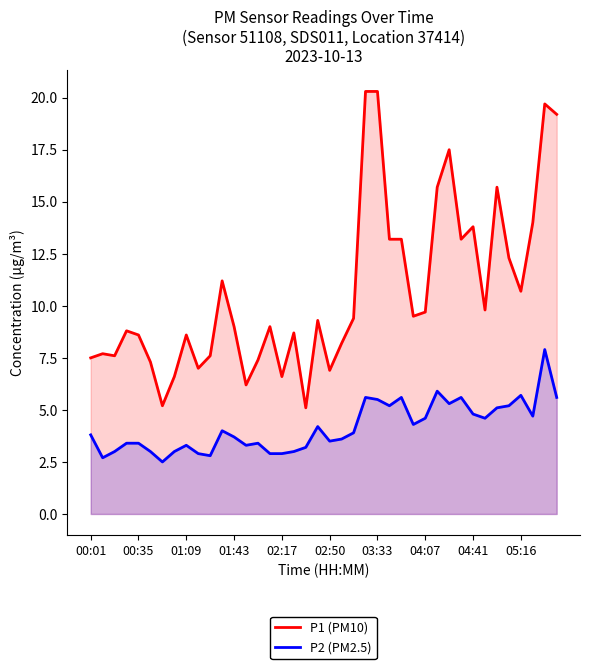

List the series in order of their peak value, highest first.

P1 (PM10), P2 (PM2.5)